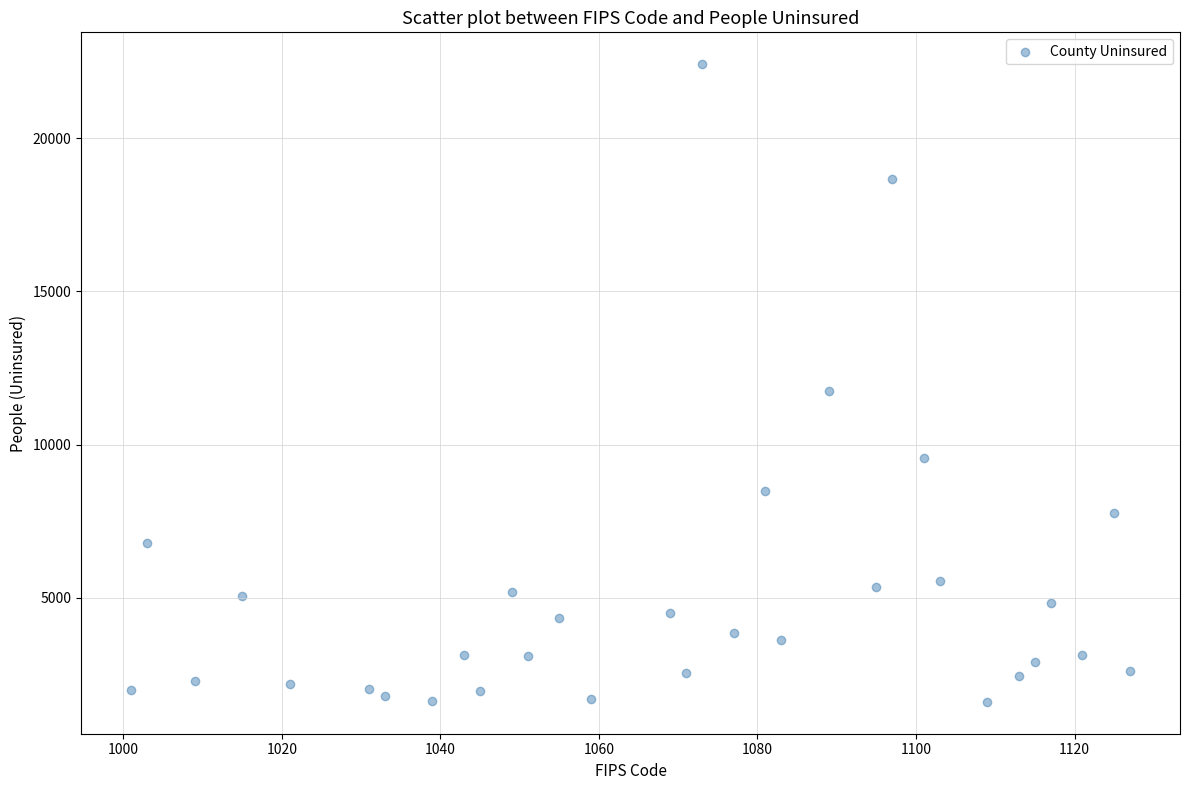

What is the range of X values (max minus min)?

126